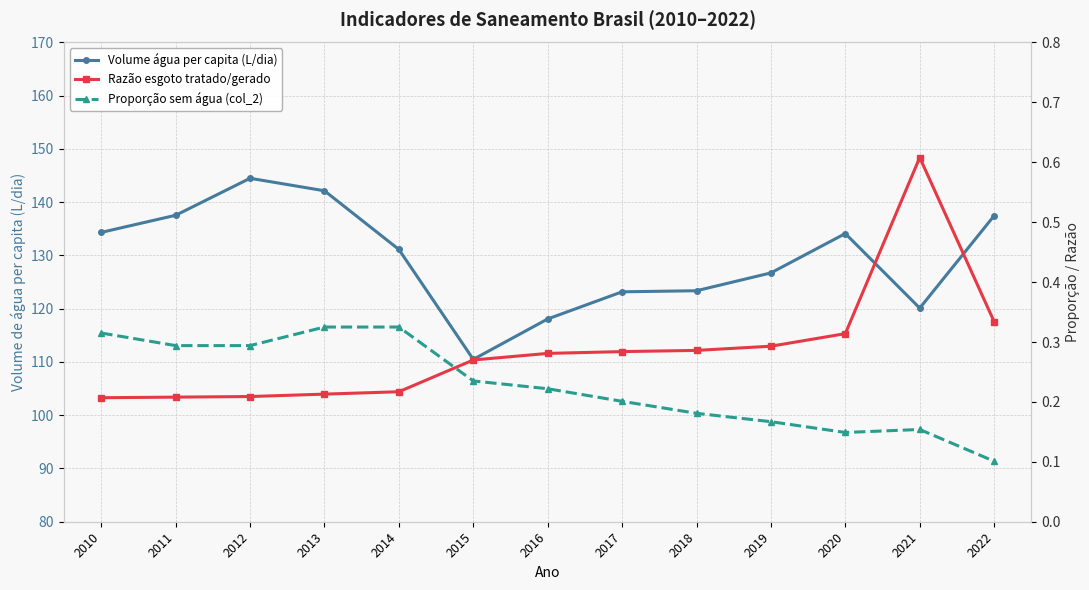

What is the sum of all Razão esgoto tratado/gerado values?

3.7